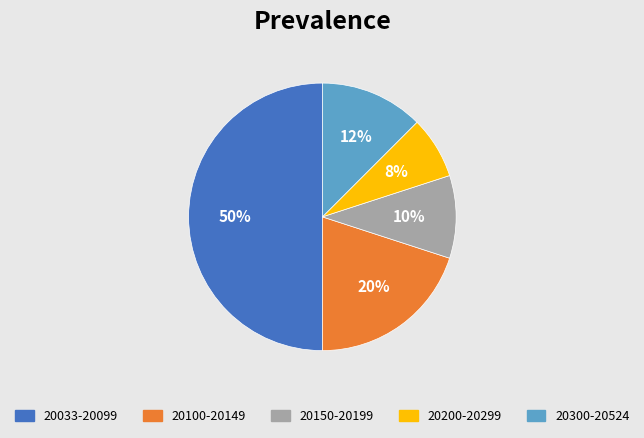

Which slice is the largest?

20033-20099